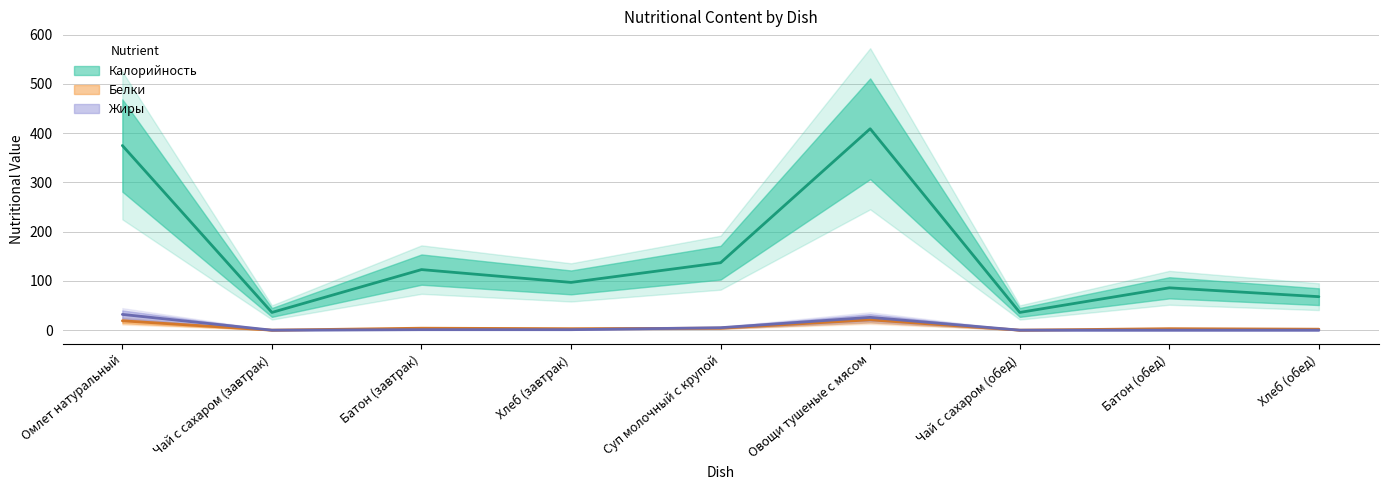

Reading left to right, extract all data points from this chart.

Калорийность: 375	36	123	97	137	409	36	86	68
Белки: 19	0	4	3	4	21	0	3	2
Жиры: 32	0	1	1	5	26	0	0	0